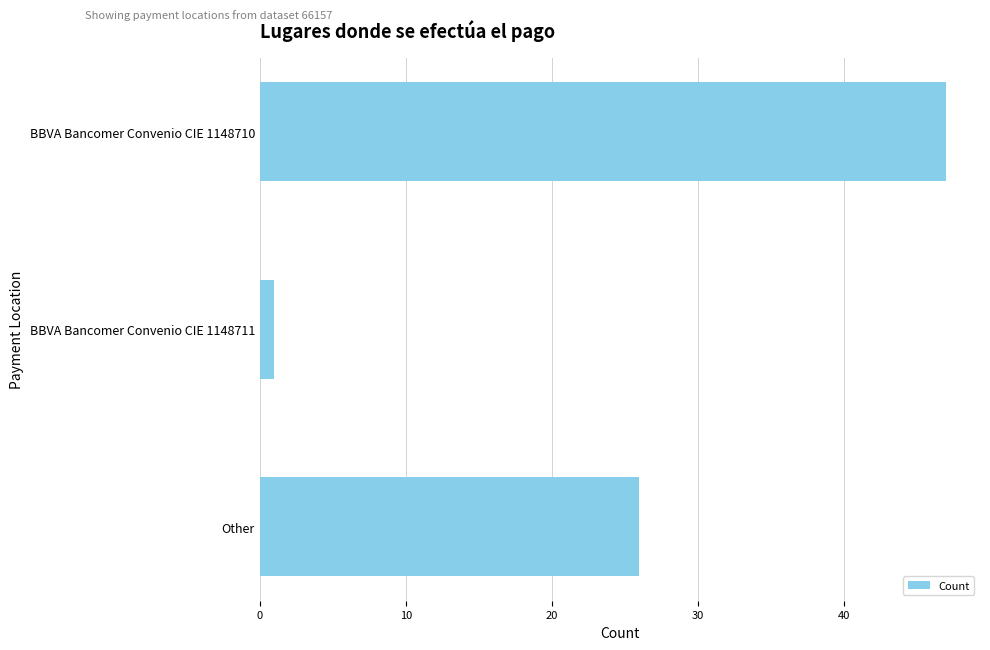

How many bars are there in total?

3